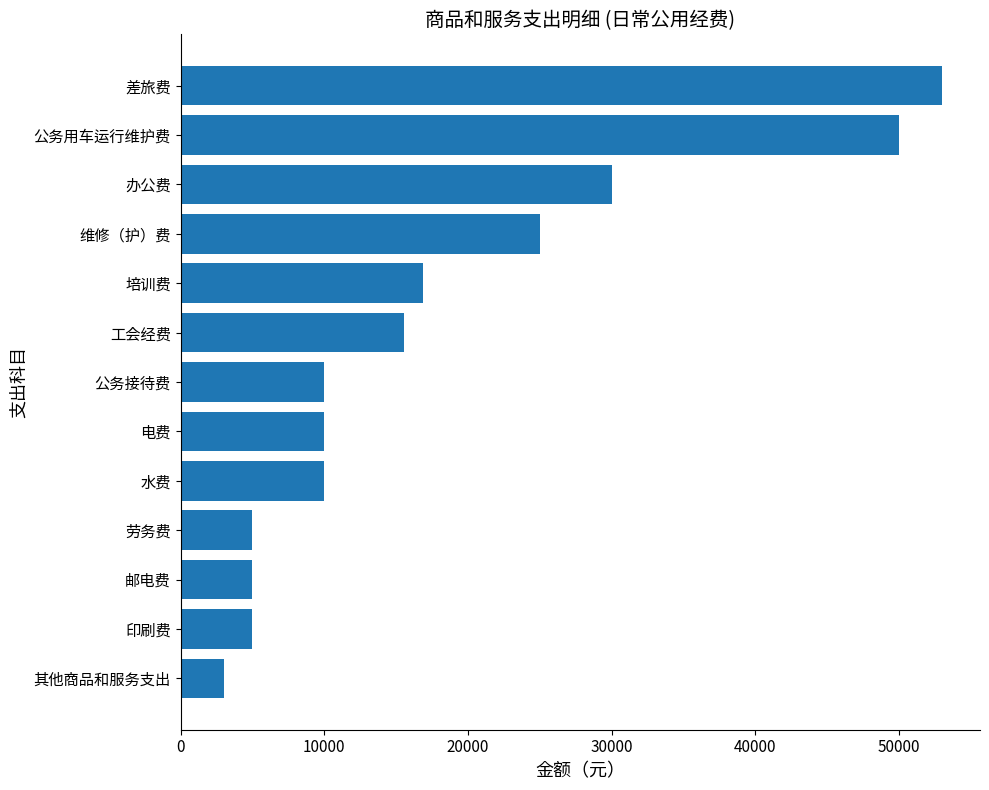

The chart shows a value of 15523.0 at 工会经费. True or false?

True